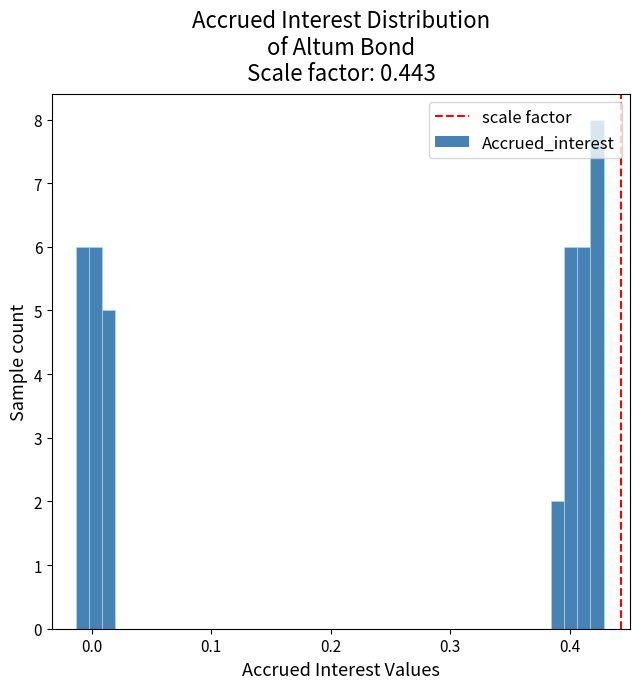

Read against the x-axis, roughly where is the centre of the tallest bar?

0.42